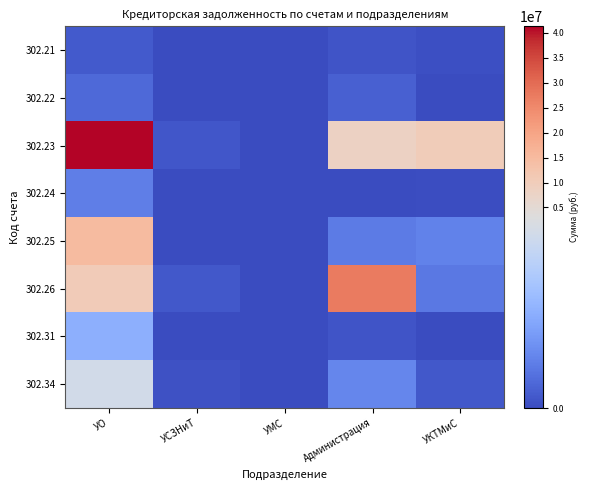

What is the spread (max minus min) of values at Администрация?

27448966.6